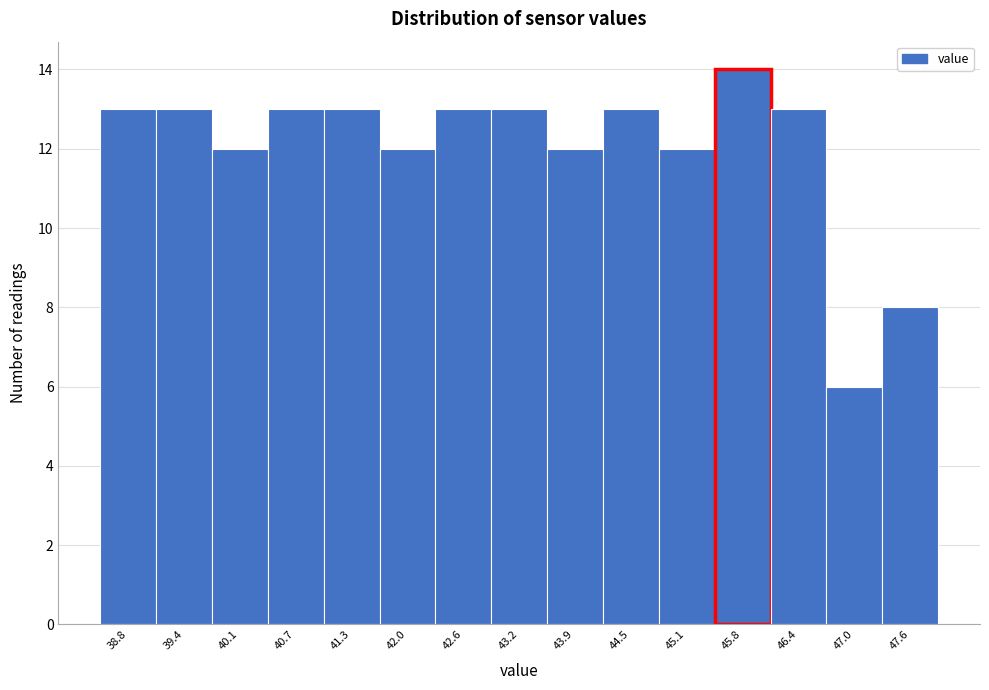

Reading left to right, list all the values displayed in this chart.

38.8=13	39.4=13	40.1=12	40.7=13	41.3=13	42.0=12	42.6=13	43.2=13	43.9=12	44.5=13	45.1=12	45.8=14	46.4=13	47.0=6	47.6=8